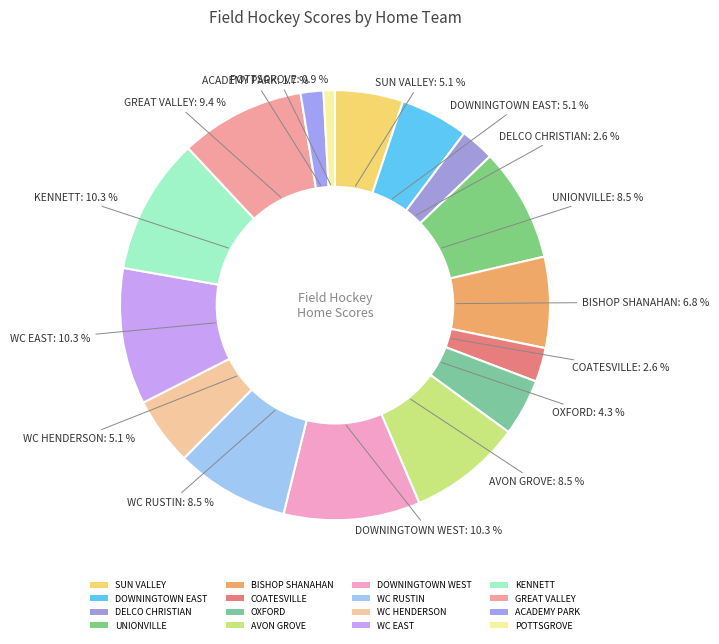

Count the number of slices in the pie.

16